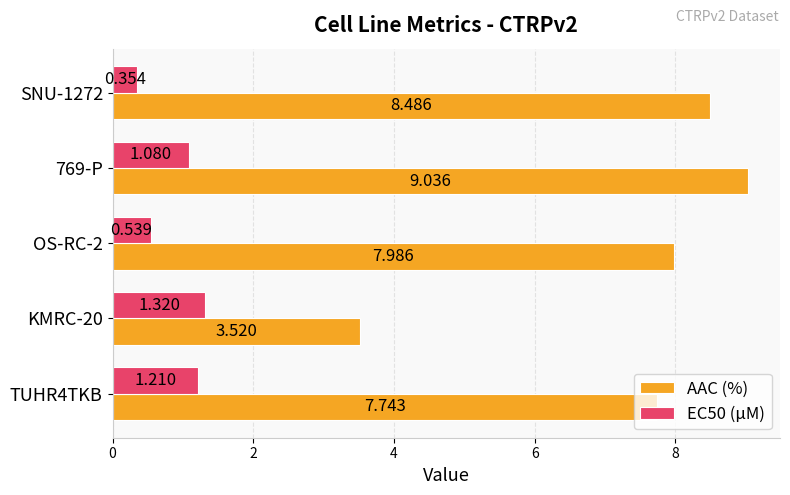

Between OS-RC-2 and SNU-1272, which series saw the biggest shift?

AAC (%)